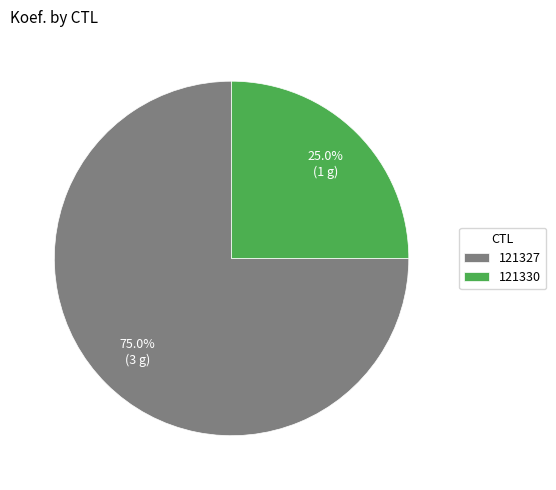

Between 121330 and 121327, which is larger?

121327